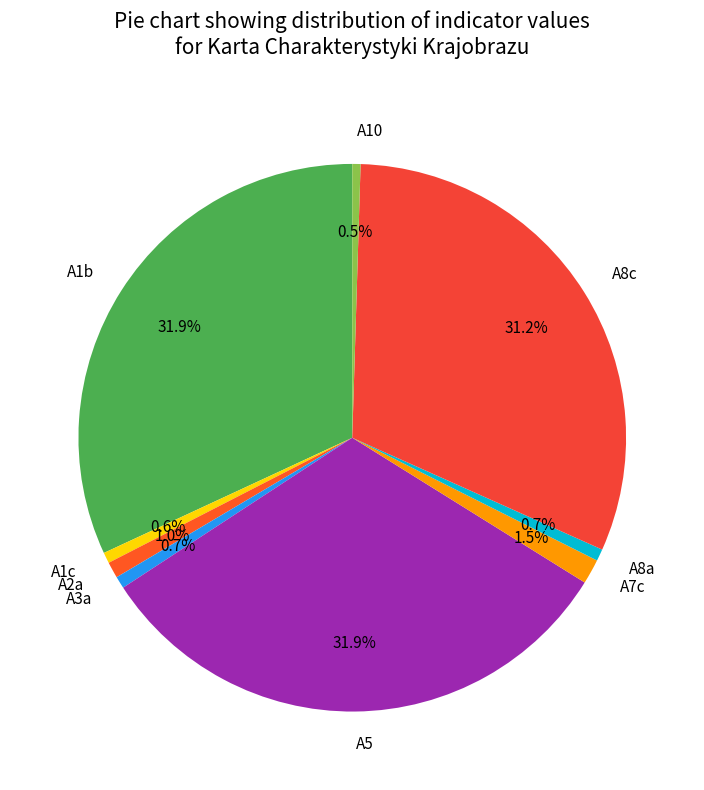

Is the sum of A1b and A7c greater than half?

No